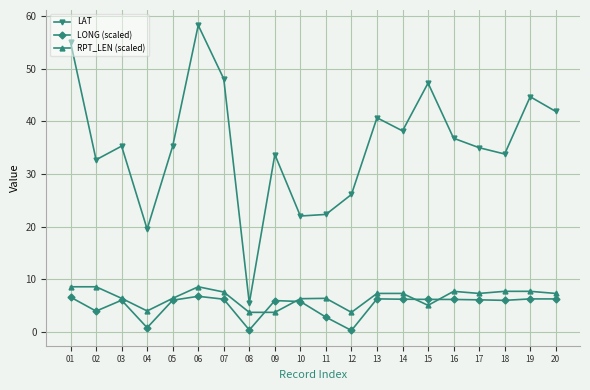

True or false: RPT_LEN (scaled) has a value of 9.8 at 20.

False